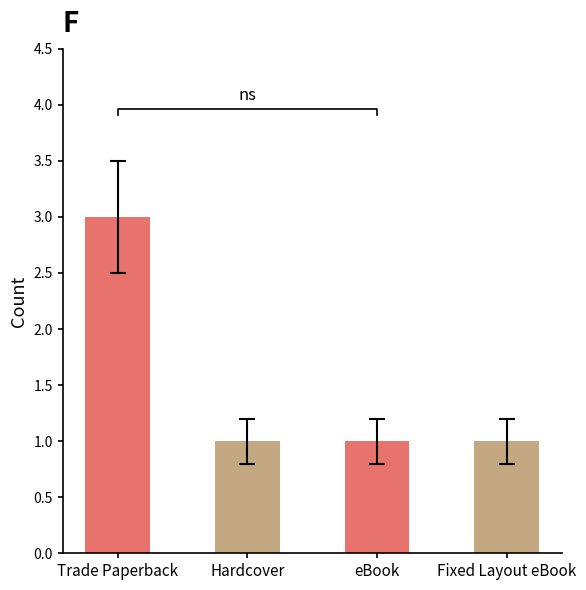

Read the value at Trade Paperback.

3